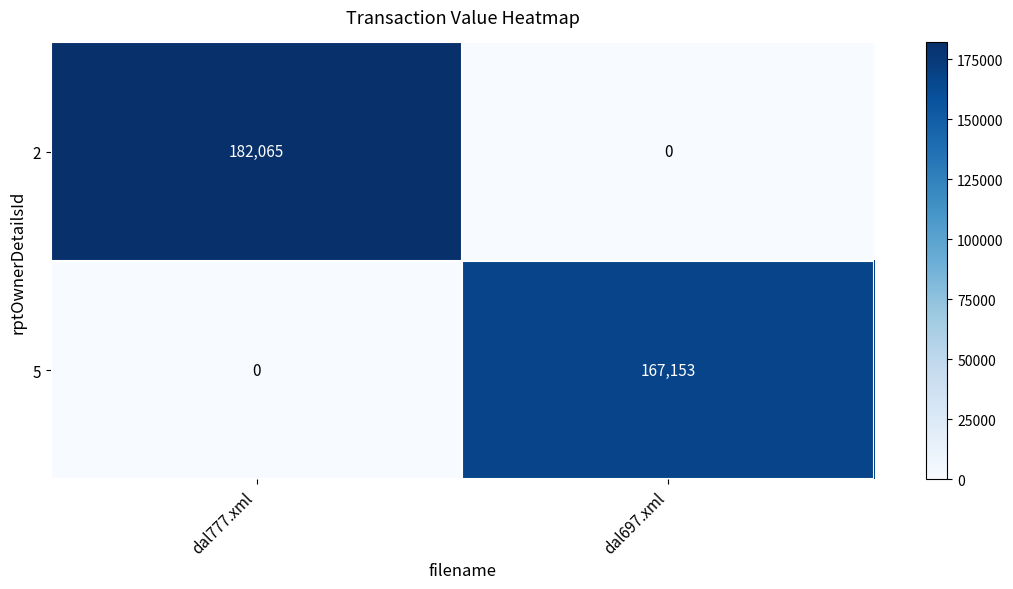

What is the sum of all 5 values?

167153